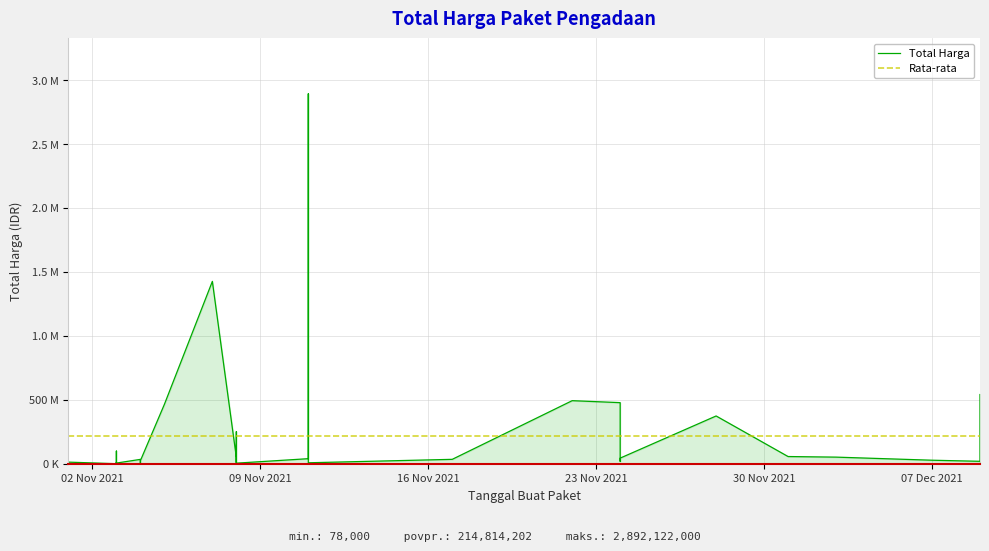

What is the value of the Total Harga point at the 2nd from the left?

49730040